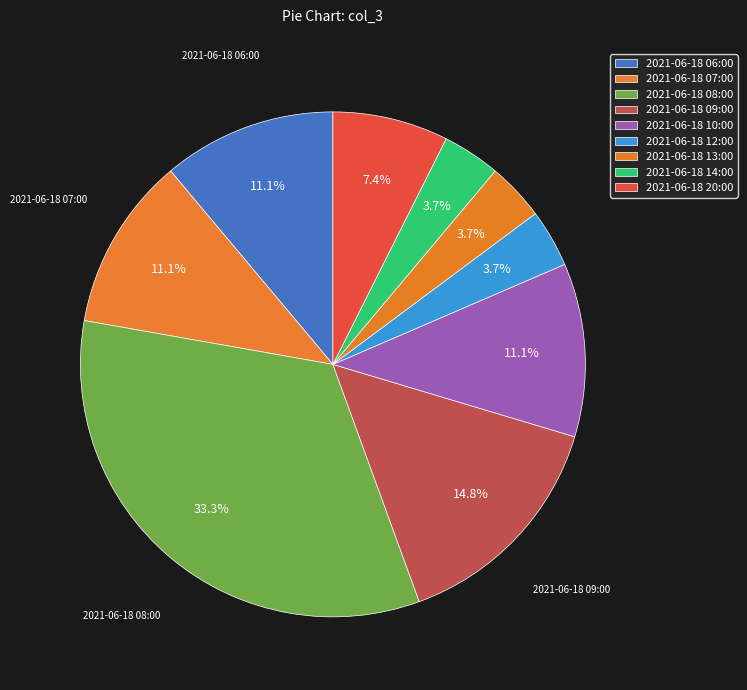

Is there a majority slice in this chart?

No